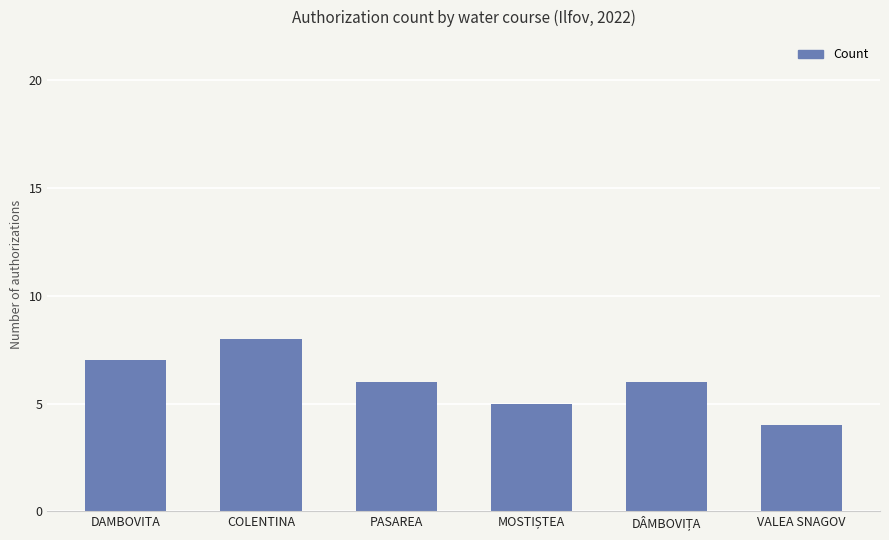

What value does the data have at DAMBOVITA?

7